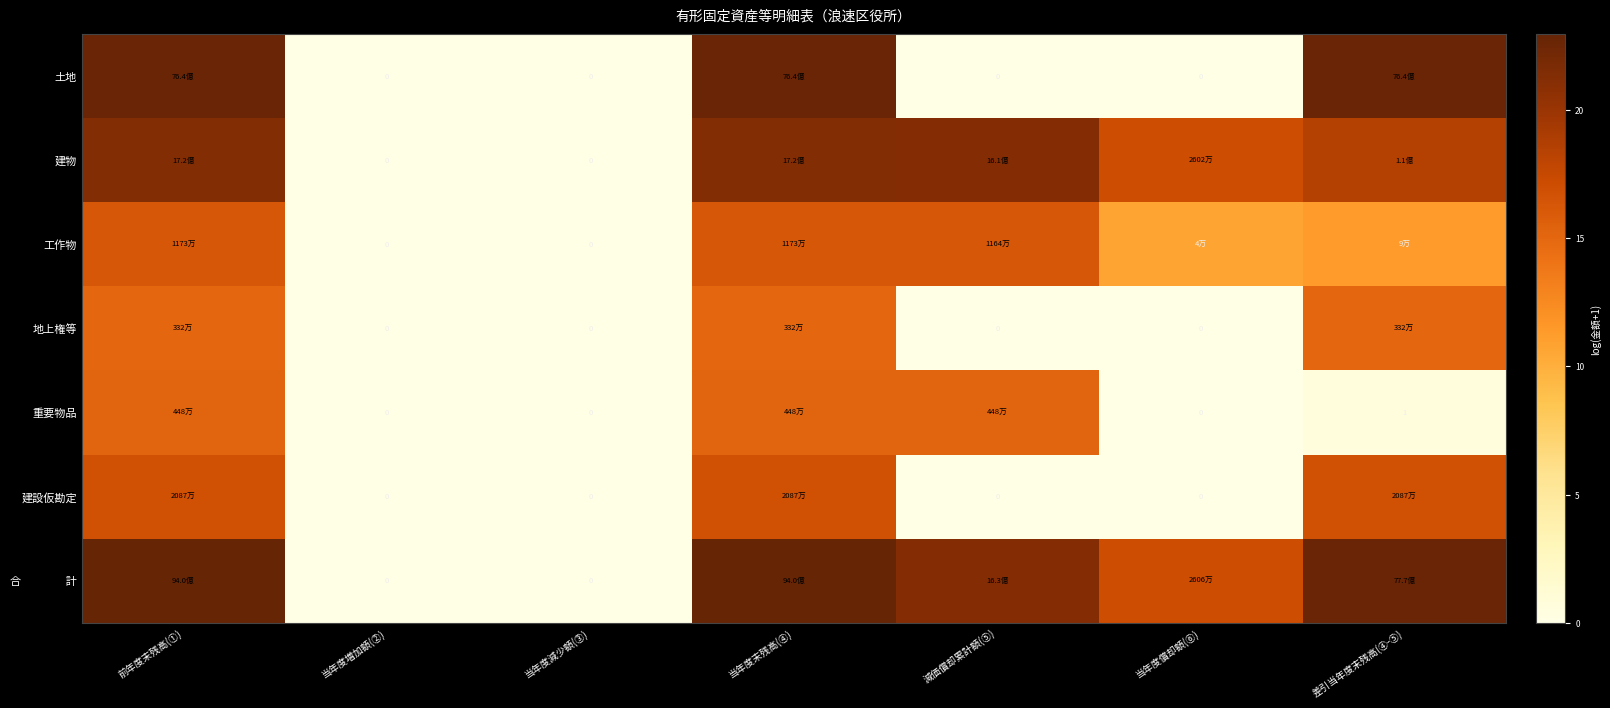

What is the total value across all series at 減価償却累計額(⑤)?

74.0